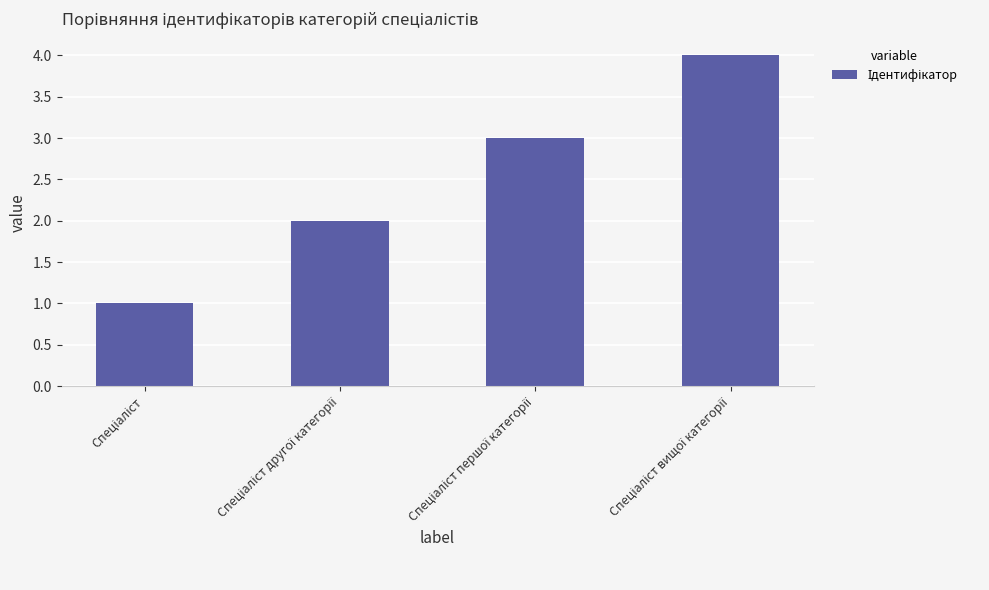

Reading left to right, list all the values displayed in this chart.

1	2	3	4